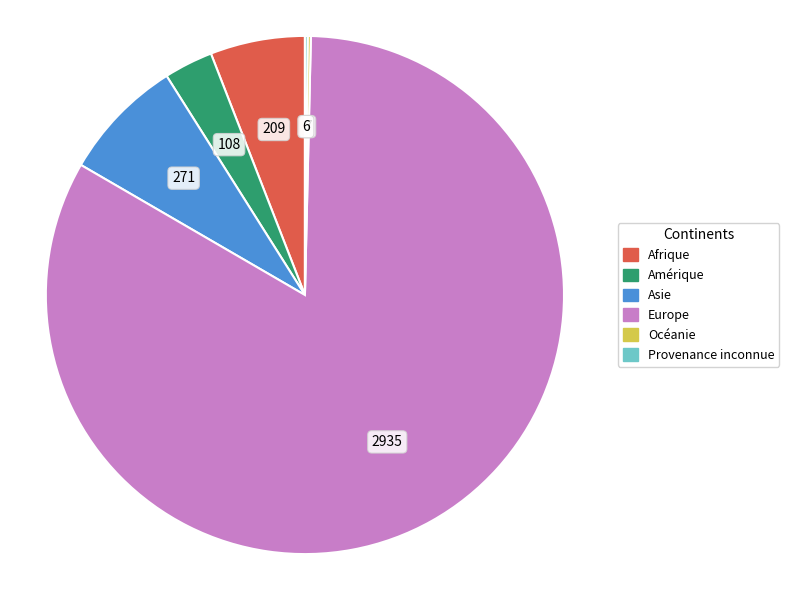

Which slice represents more than half of the pie?

Europe